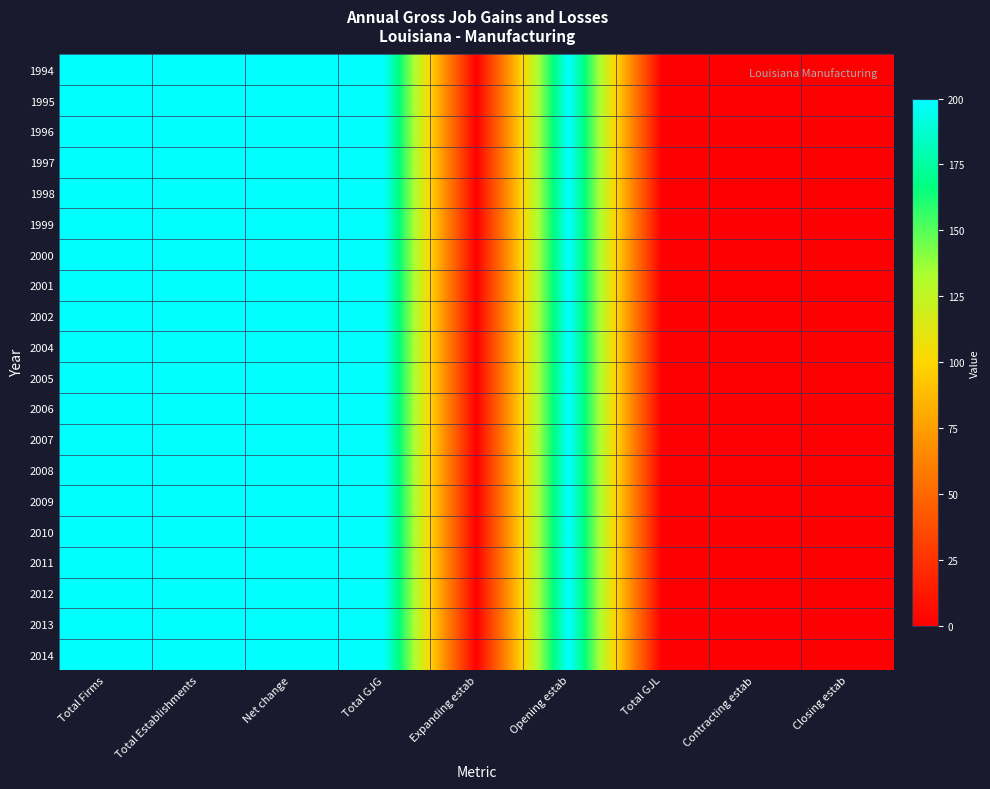

Count the number of categories in the chart.

9